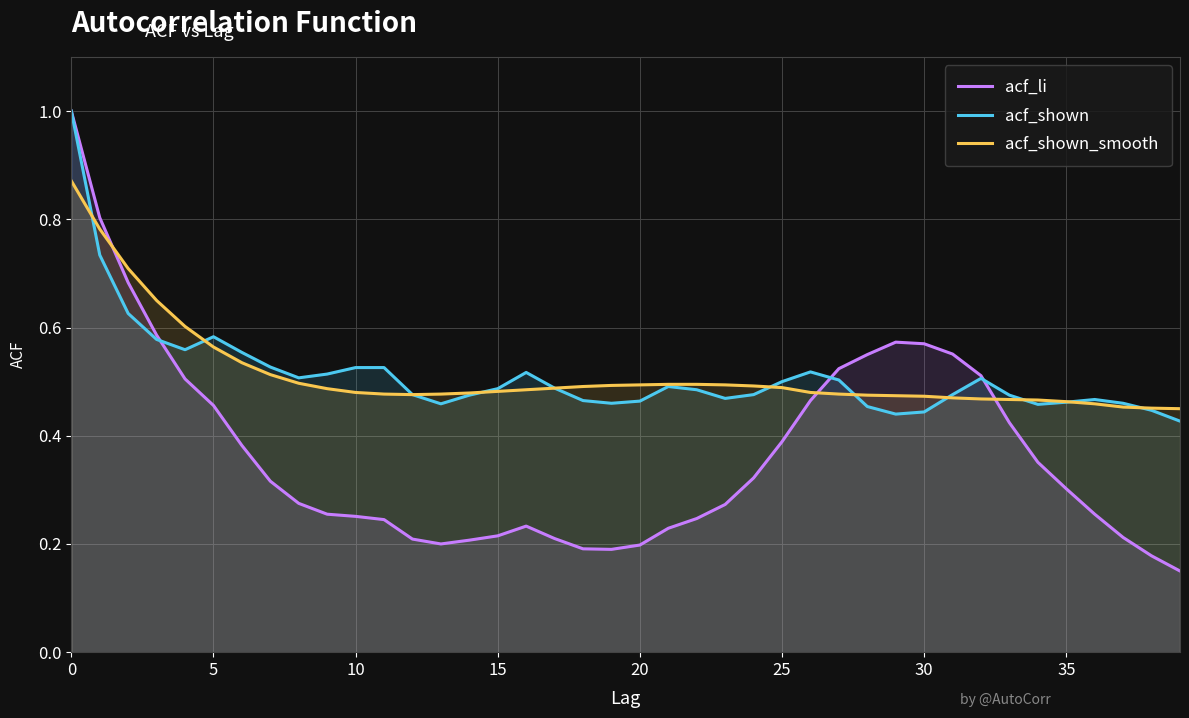

What is the sum of all acf_shown_smooth values?

20.5